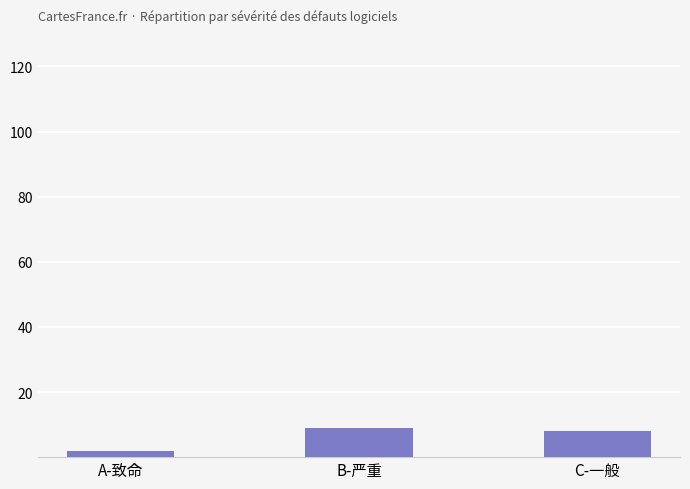

Where does the data first go above 8?

B-严重